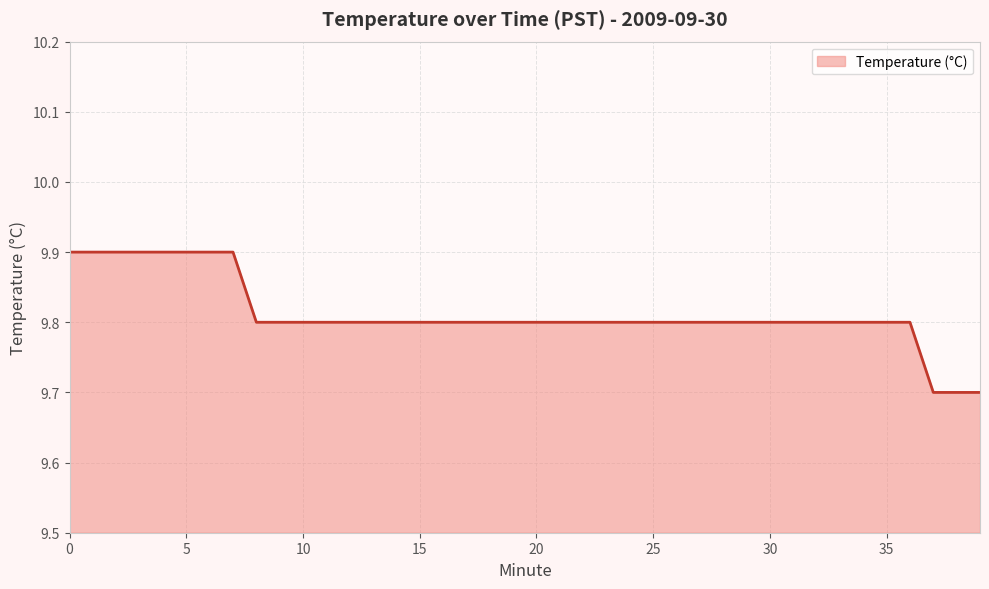

What is the smallest value displayed?

9.7